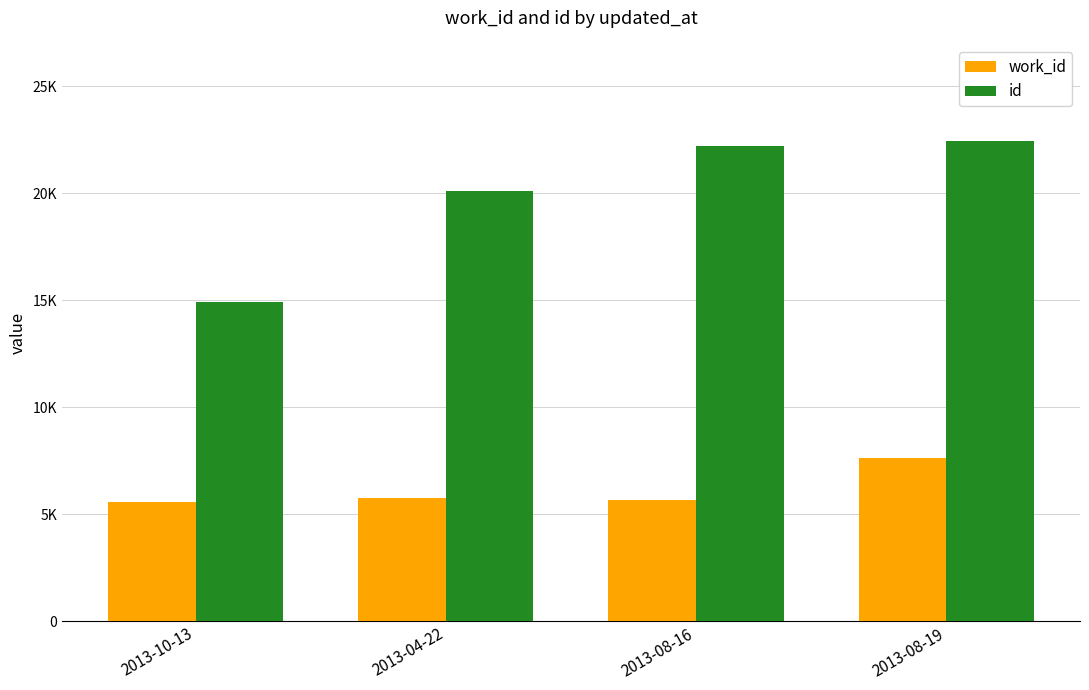

Which category has the lowest value in the id series?

2013-10-13